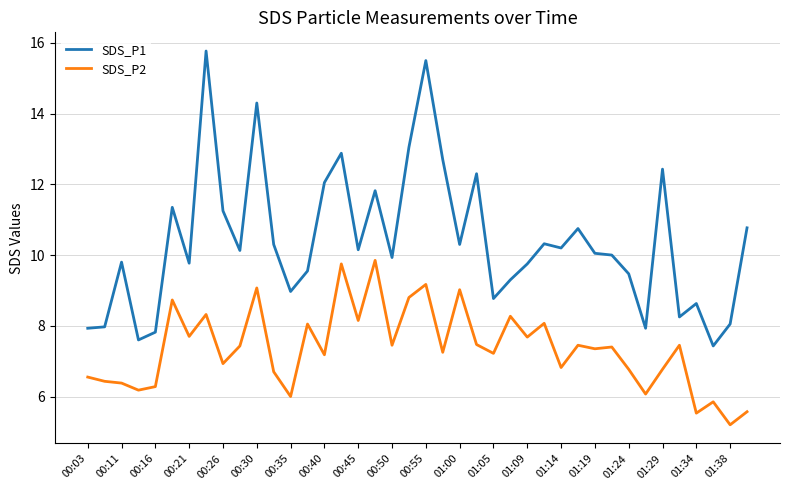

What is the difference between the second highest and minimum values in the SDS_P1 series?

8.1